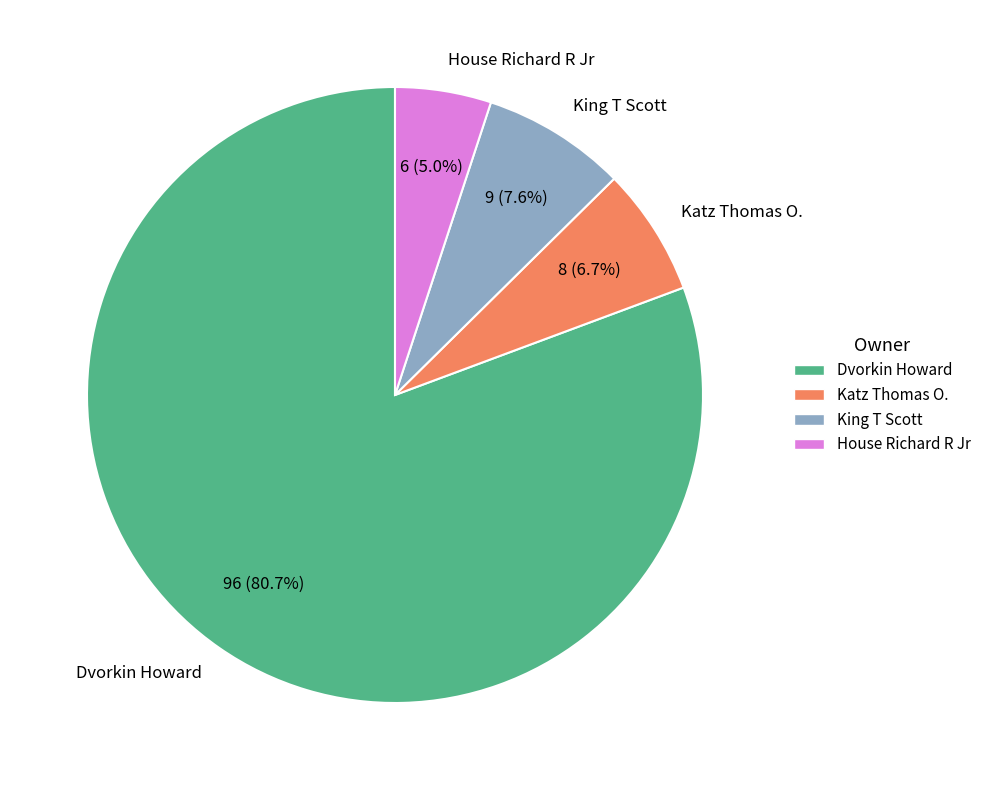

Rank the categories by value from lowest to highest.

House Richard R Jr, Katz Thomas O., King T Scott, Dvorkin Howard